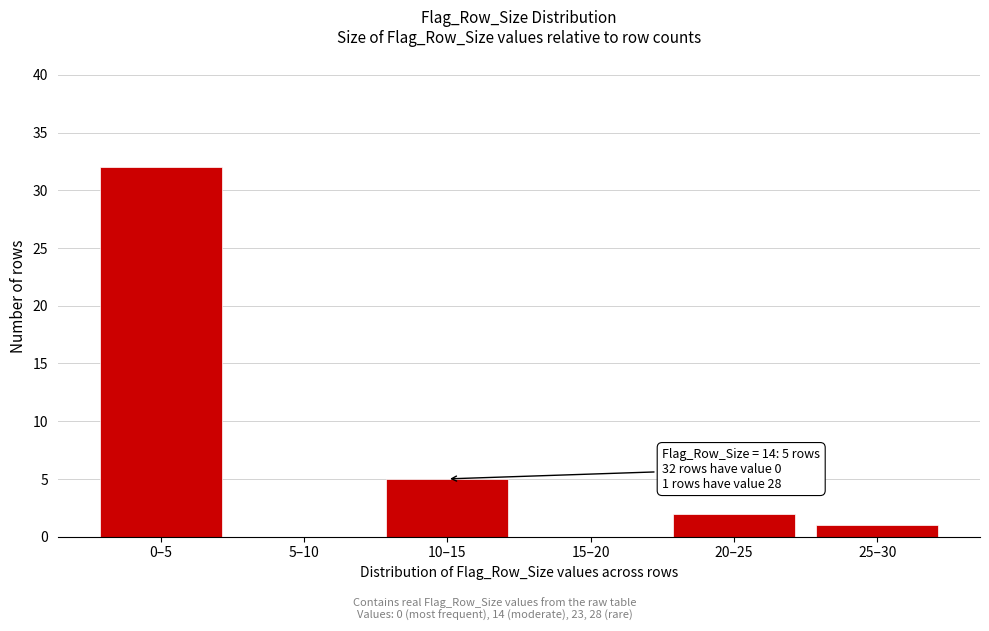

Reading left to right, what are all the values shown in this chart?

0–5=32	5–10=0	10–15=5	15–20=0	20–25=2	25–30=1